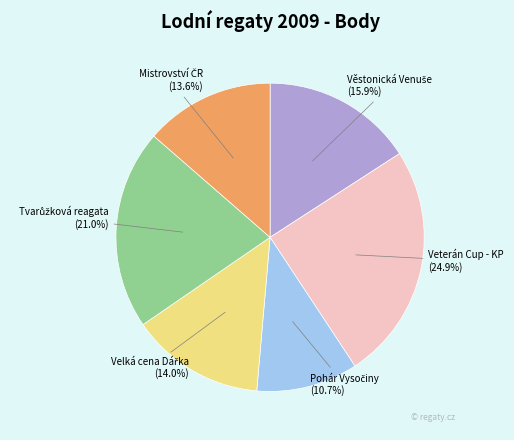

Is there any slice that represents more than half of the pie?

No